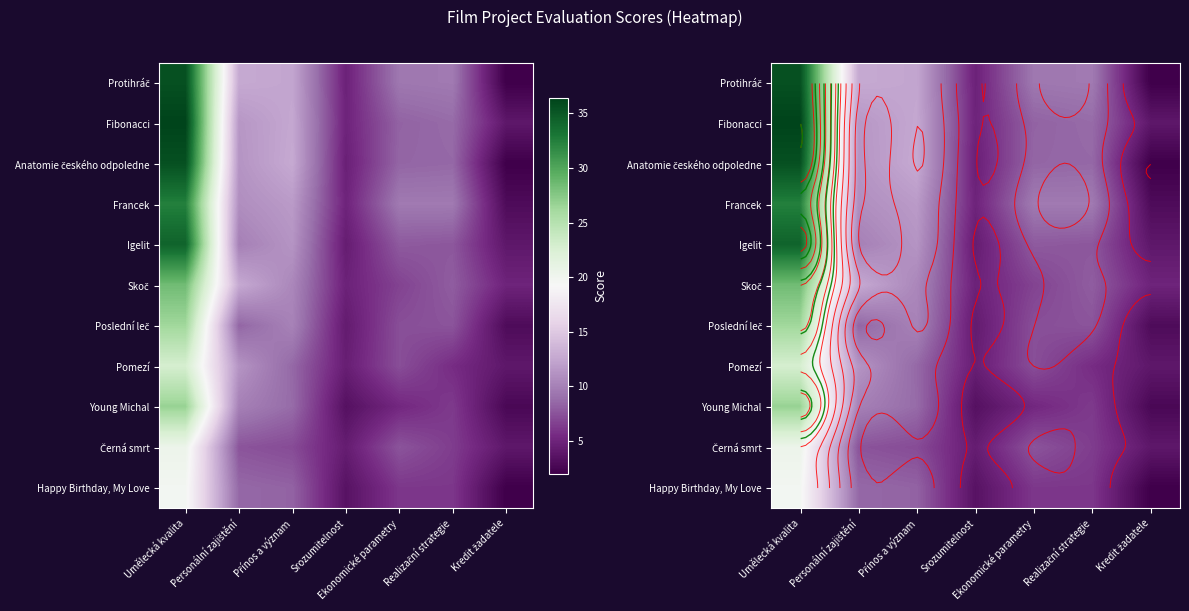

Is the value of Igelit at Kredit žadatele greater than the value of Skoč at Přínos a význam?

No